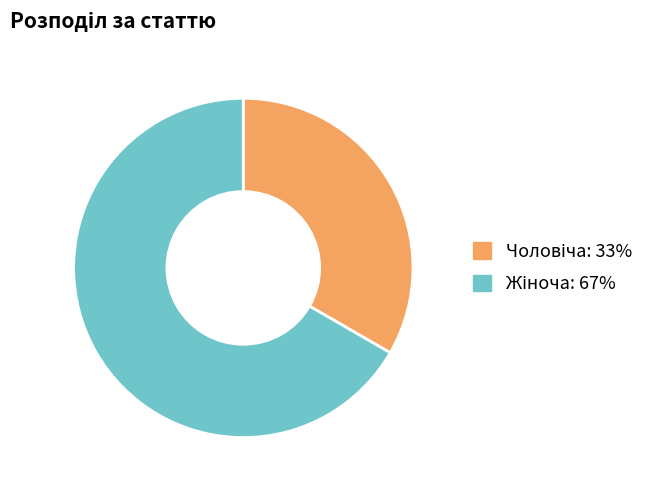

Is there a majority slice in this chart?

Yes